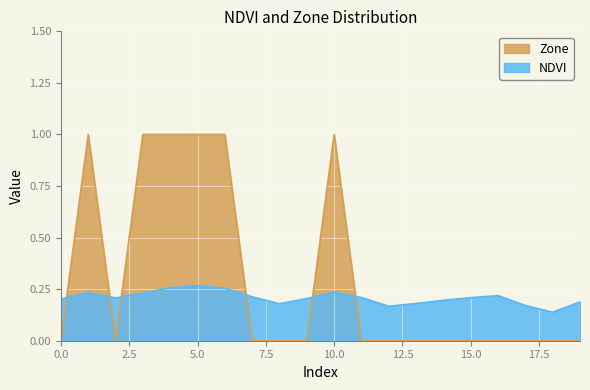

The value of NDVI at 4 is 0.4. True or false?

False